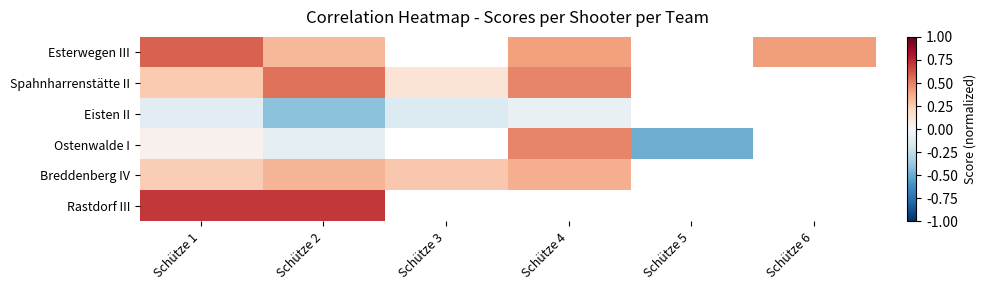

Between Schütze 1 and Schütze 2, which series saw the biggest shift?

Eisten II